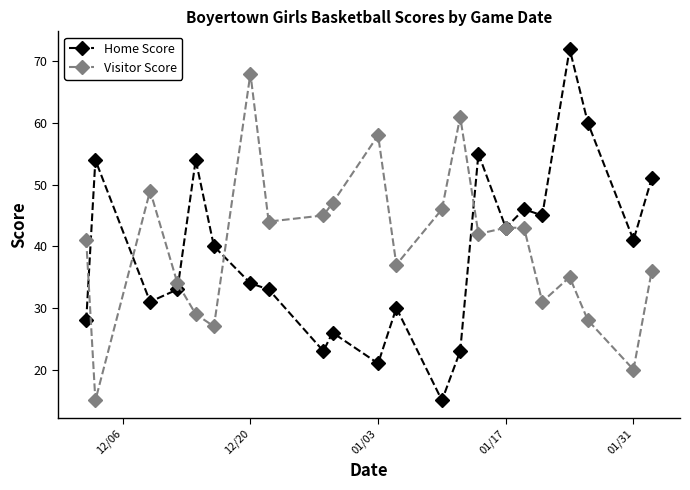

True or false: Visitor Score has more than 0 points higher than both neighbors.

True